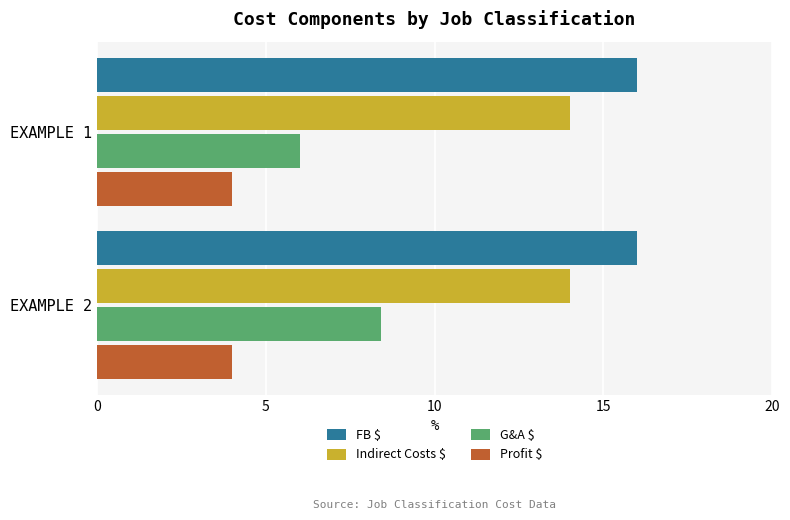

Which series has the largest range (max minus min)?

G&A $